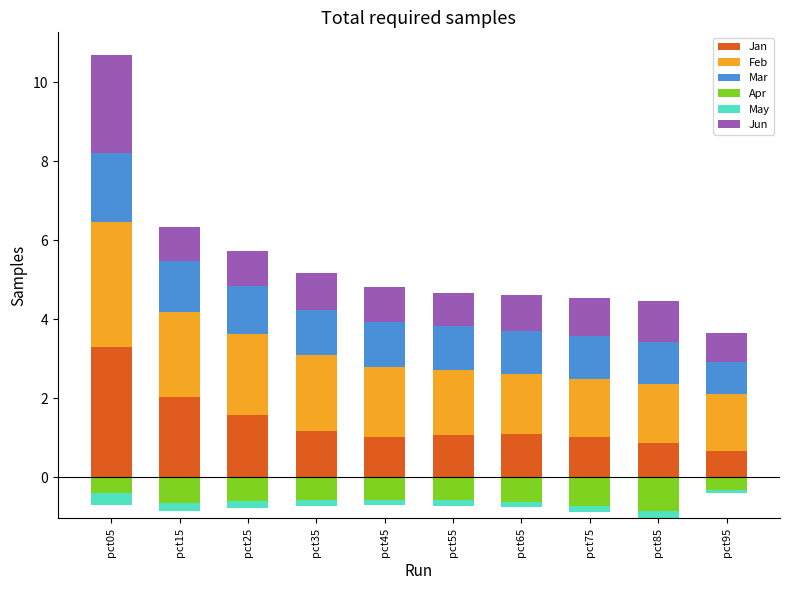

What is the sum of all Jan values?

13.8